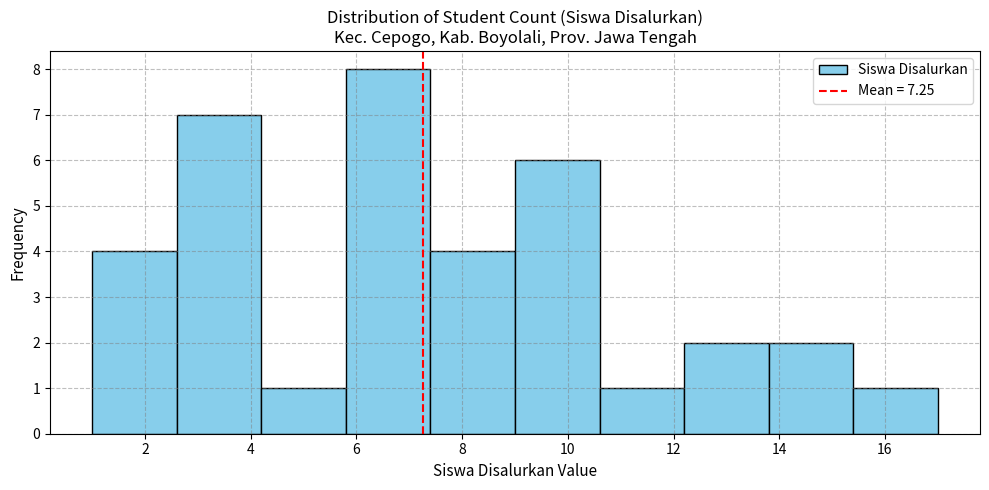

Reading left to right, transcribe this chart: for each bar, give the range it covers on the x-axis and its height. The values are not printed on the chart, so give them approximately, as read against the axis.

1.0 to 2.6: 4
2.6 to 4.2: 7
4.2 to 5.8: 1
5.8 to 7.4: 8
7.4 to 9.0: 4
9.0 to 10.6: 6
10.6 to 12.2: 1
12.2 to 13.8: 2
13.8 to 15.4: 2
15.4 to 17.0: 1